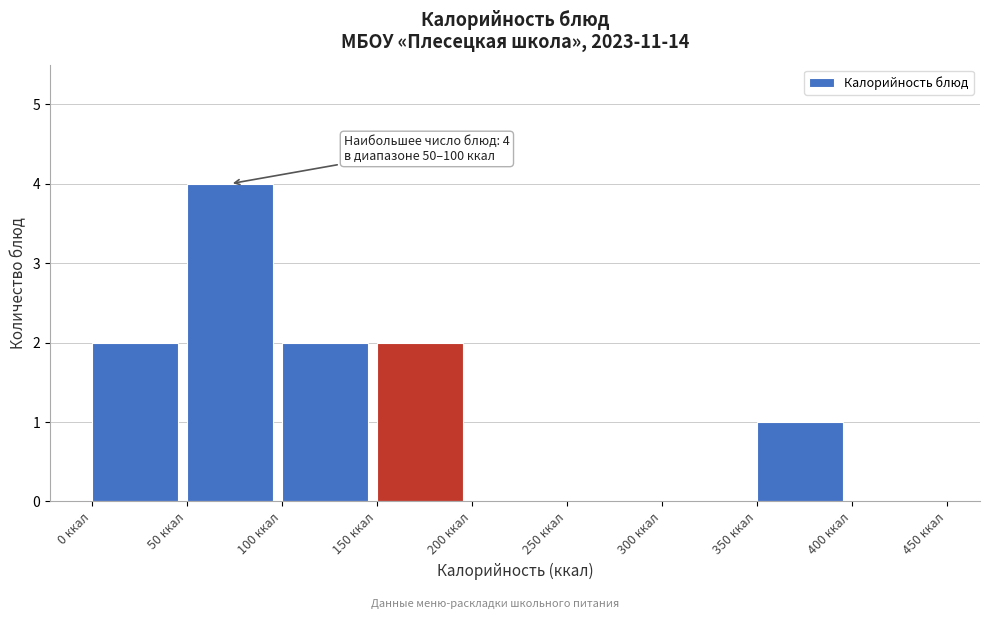

Over which range of the x-axis is the bar tallest?

50 to 100